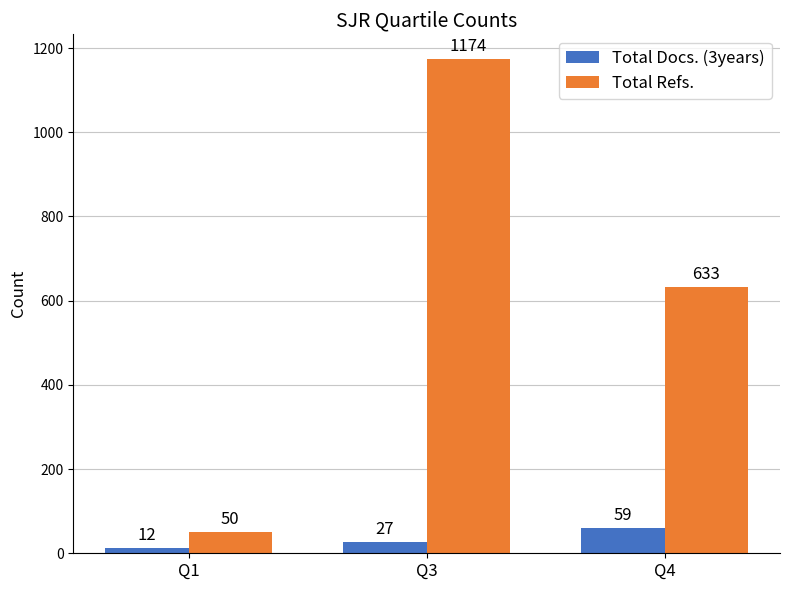

Rank the series by their average value, from highest to lowest.

Total Refs., Total Docs. (3years)